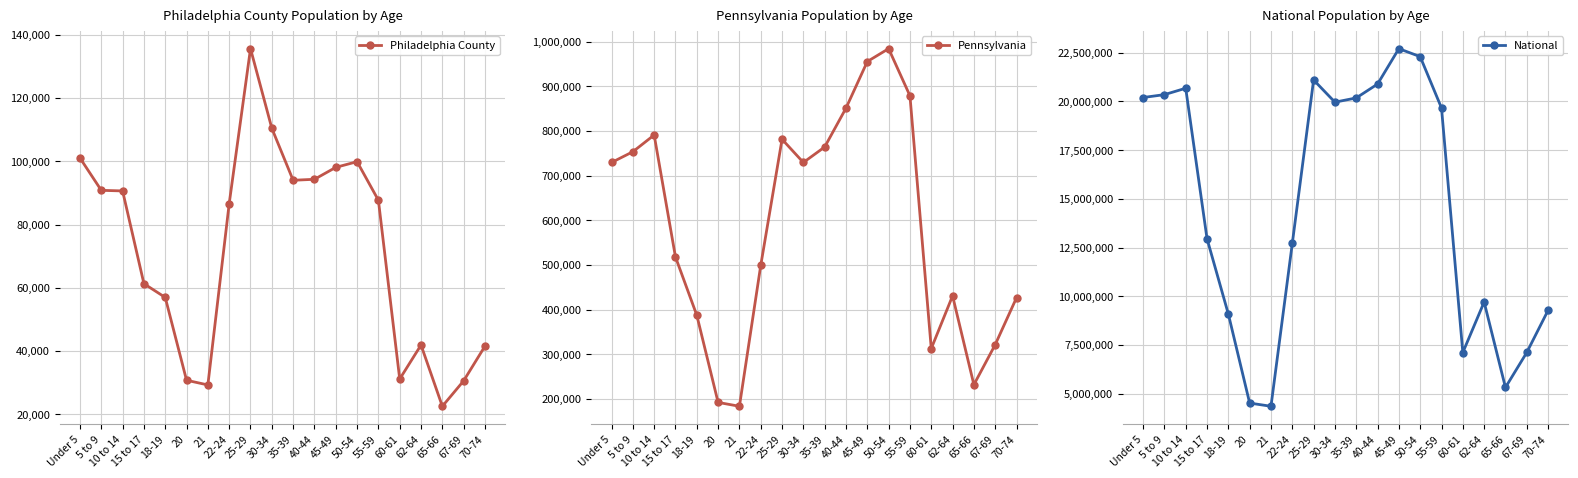

What is the average value of the Philadelphia County series?

71773